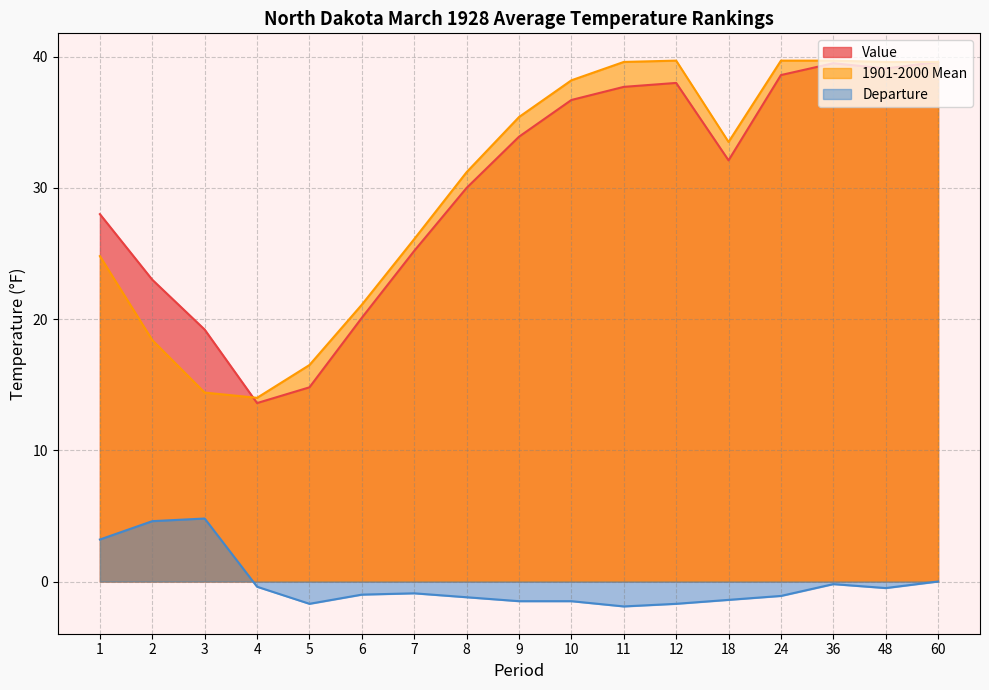

At which label does 1901-2000 Mean reach its minimum?

4